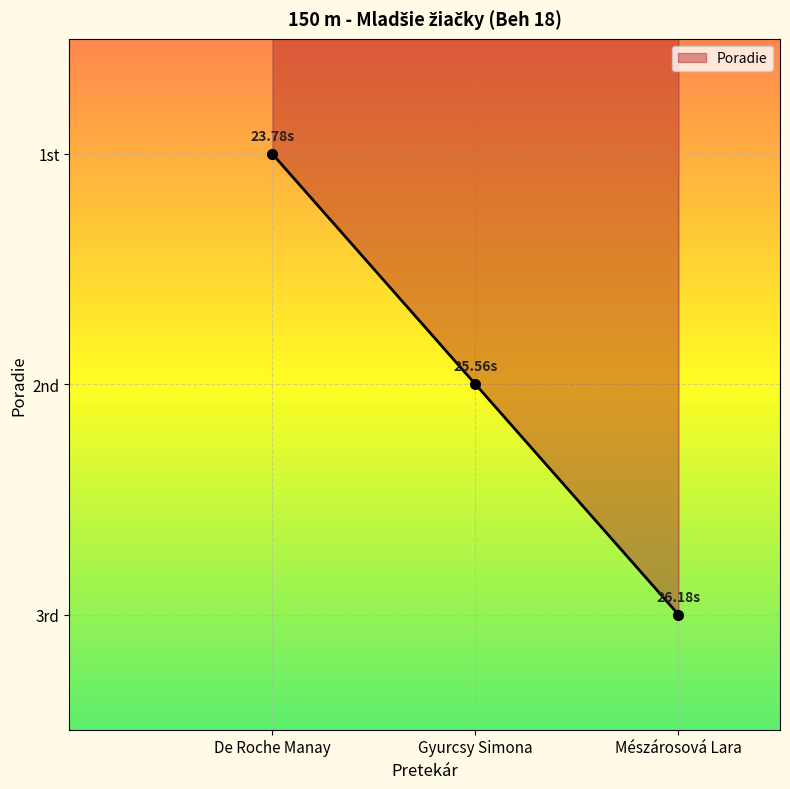

True or false: the data shows 2 at Gyurcsy Simona.

True